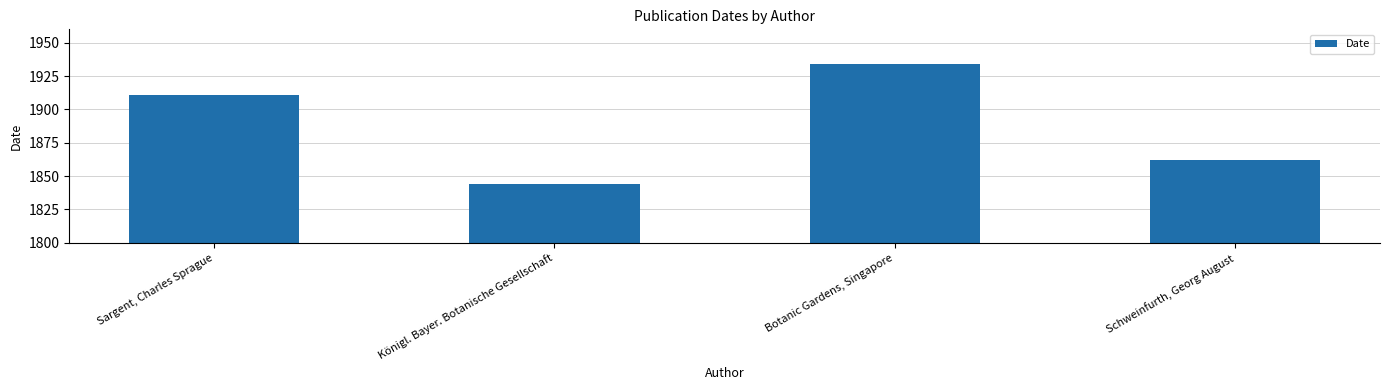

What is the difference between the values at Botanic Gardens, Singapore and Königl. Bayer. Botanische Gesellschaft?

90